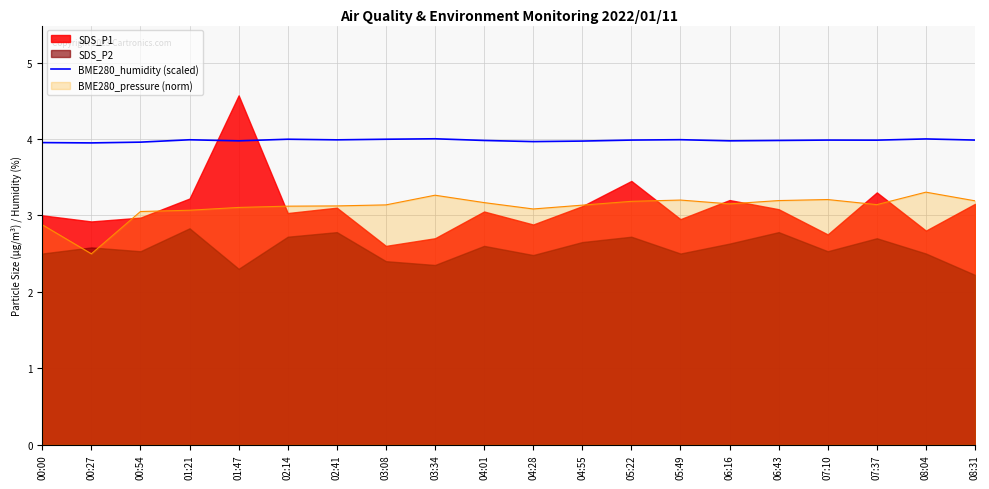

Reading left to right, what are all the values shown in this chart?

00:00=4.0	00:27=3.9	00:54=4.0	01:21=4.0	01:47=4.0	02:14=4.0	02:41=4.0	03:08=4.0	03:34=4.0	04:01=4.0	04:28=4.0	04:55=4.0	05:22=4.0	05:49=4.0	06:16=4.0	06:43=4.0	07:10=4.0	07:37=4.0	08:04=4.0	08:31=4.0